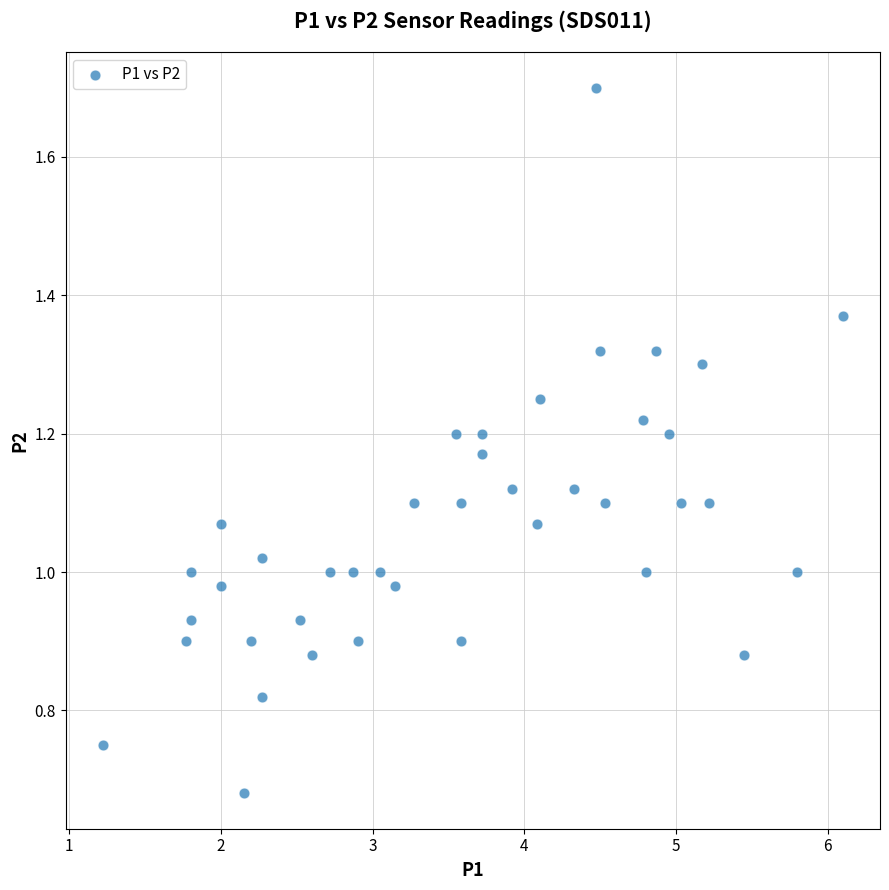

How many points are shown in the scatter plot?

40